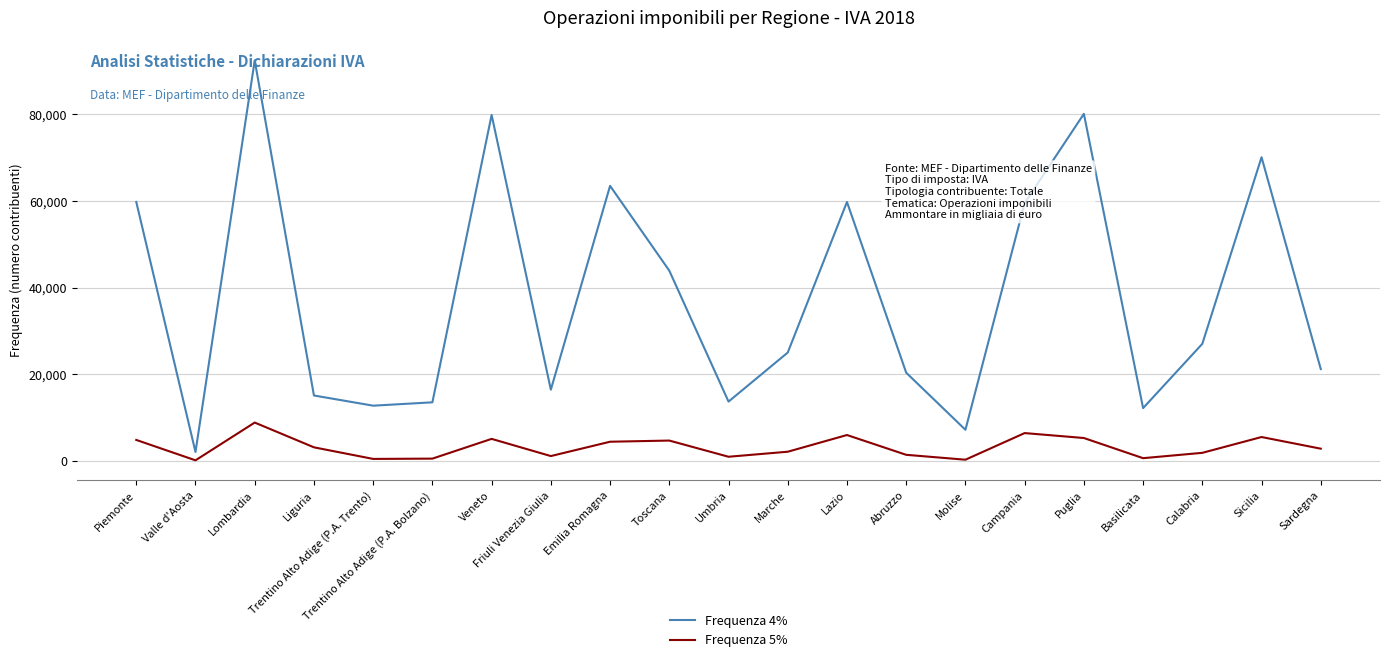

At which category does Frequenza 5% reach its first local peak?

Lombardia